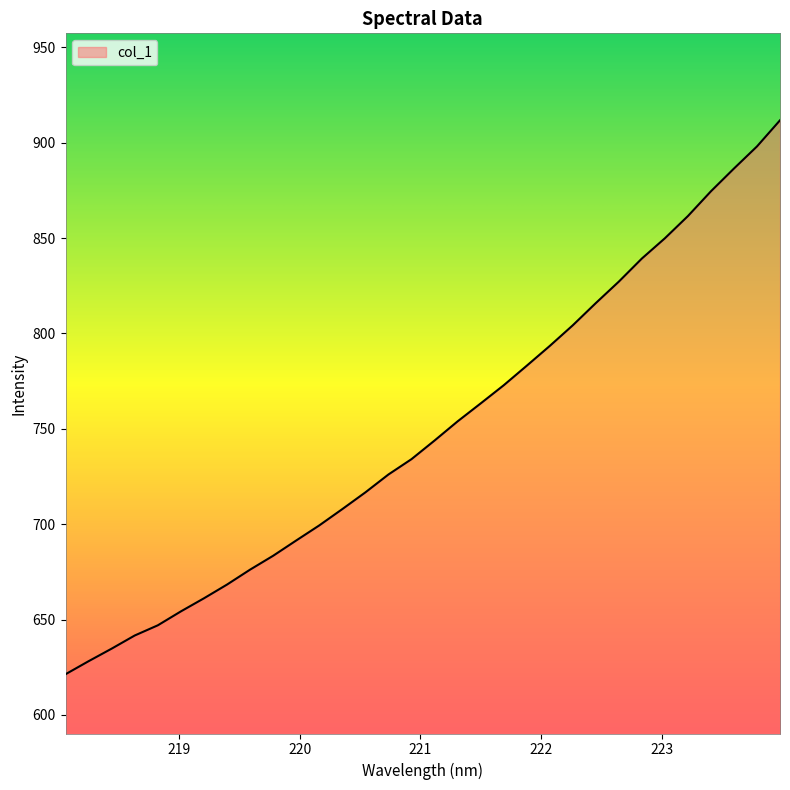

What is the smallest value displayed?

621.3